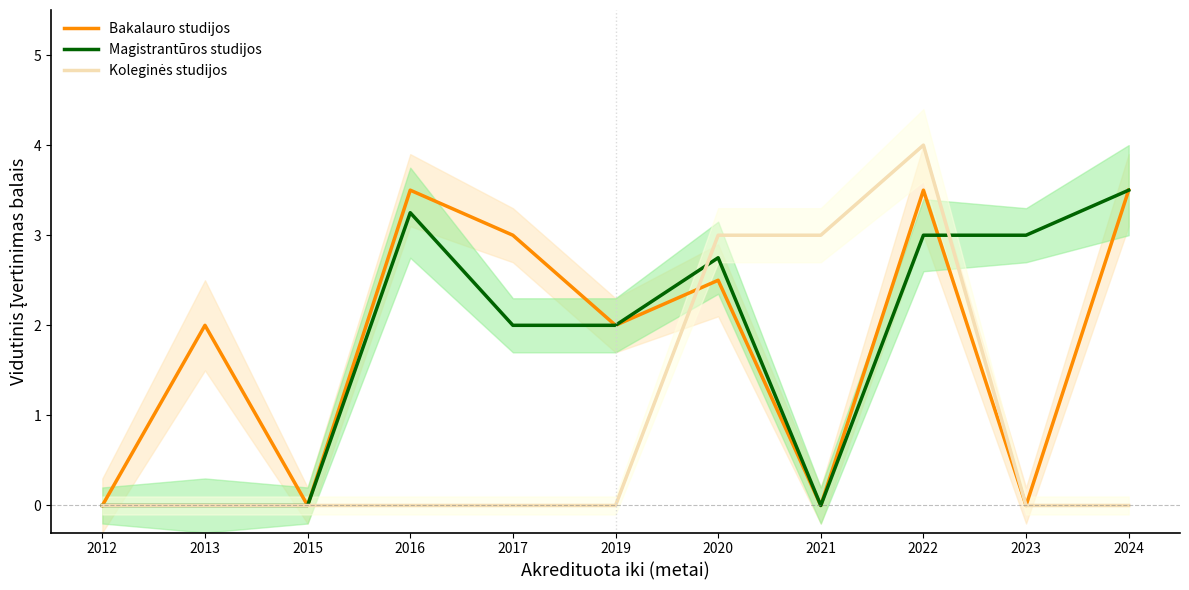

At how many categories does at least one series exceed 3?

3